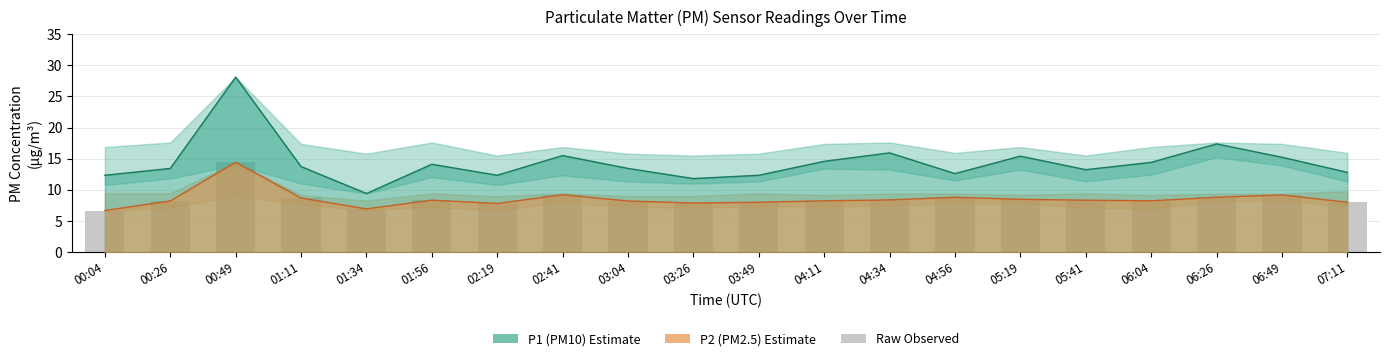

The value of P2 (PM2.5) Estimate at 04:56 is 8.8. True or false?

True